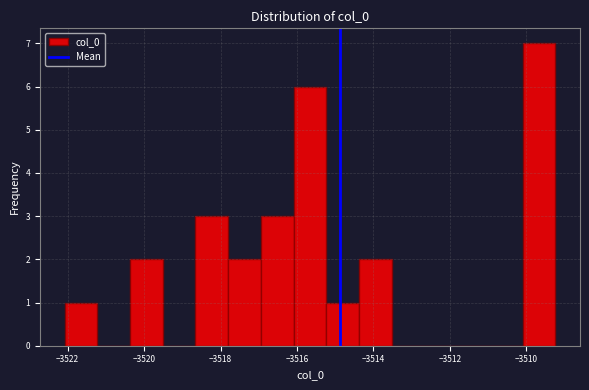

Reading left to right, list every bar in this chart as the range it spans on the x-axis followed by its height. Neither the bar edges nor the heights are printed on the chart, so give them approximately, as read against the axes.

-3522.0 to -3521.2: 1
-3521.2 to -3520.4: 0
-3520.4 to -3519.6: 2
-3519.6 to -3518.6: 0
-3518.6 to -3517.8: 3
-3517.8 to -3517.0: 2
-3517.0 to -3516.0: 3
-3516.0 to -3515.2: 6
-3515.2 to -3514.4: 1
-3514.4 to -3513.6: 2
-3513.6 to -3512.6: 0
-3512.6 to -3511.8: 0
-3511.8 to -3511.0: 0
-3511.0 to -3510.0: 0
-3510.0 to -3509.2: 7